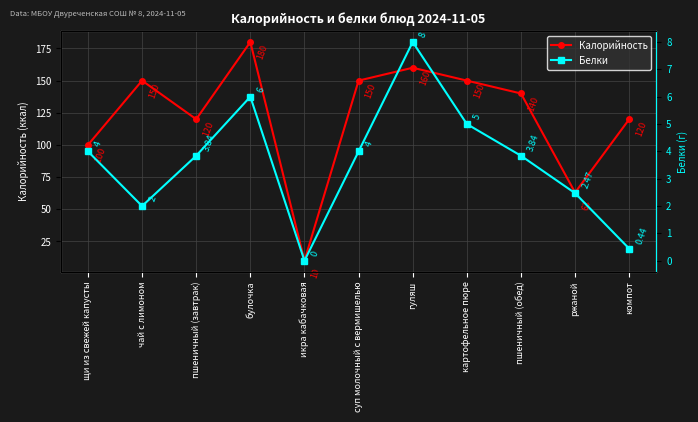

What is the difference between the second highest and second lowest values in the Белки series?

5.6